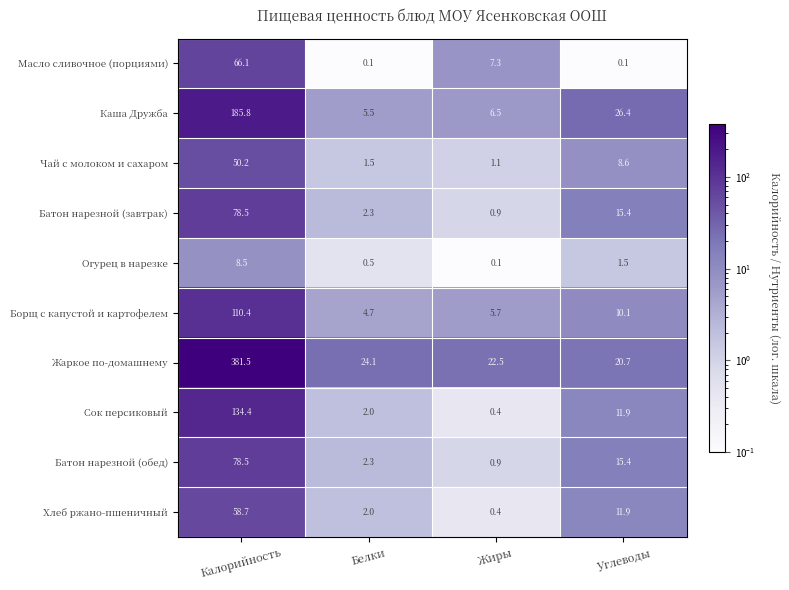

Between Калорийность and Жиры, which series saw the biggest shift?

Жаркое по-домашнему